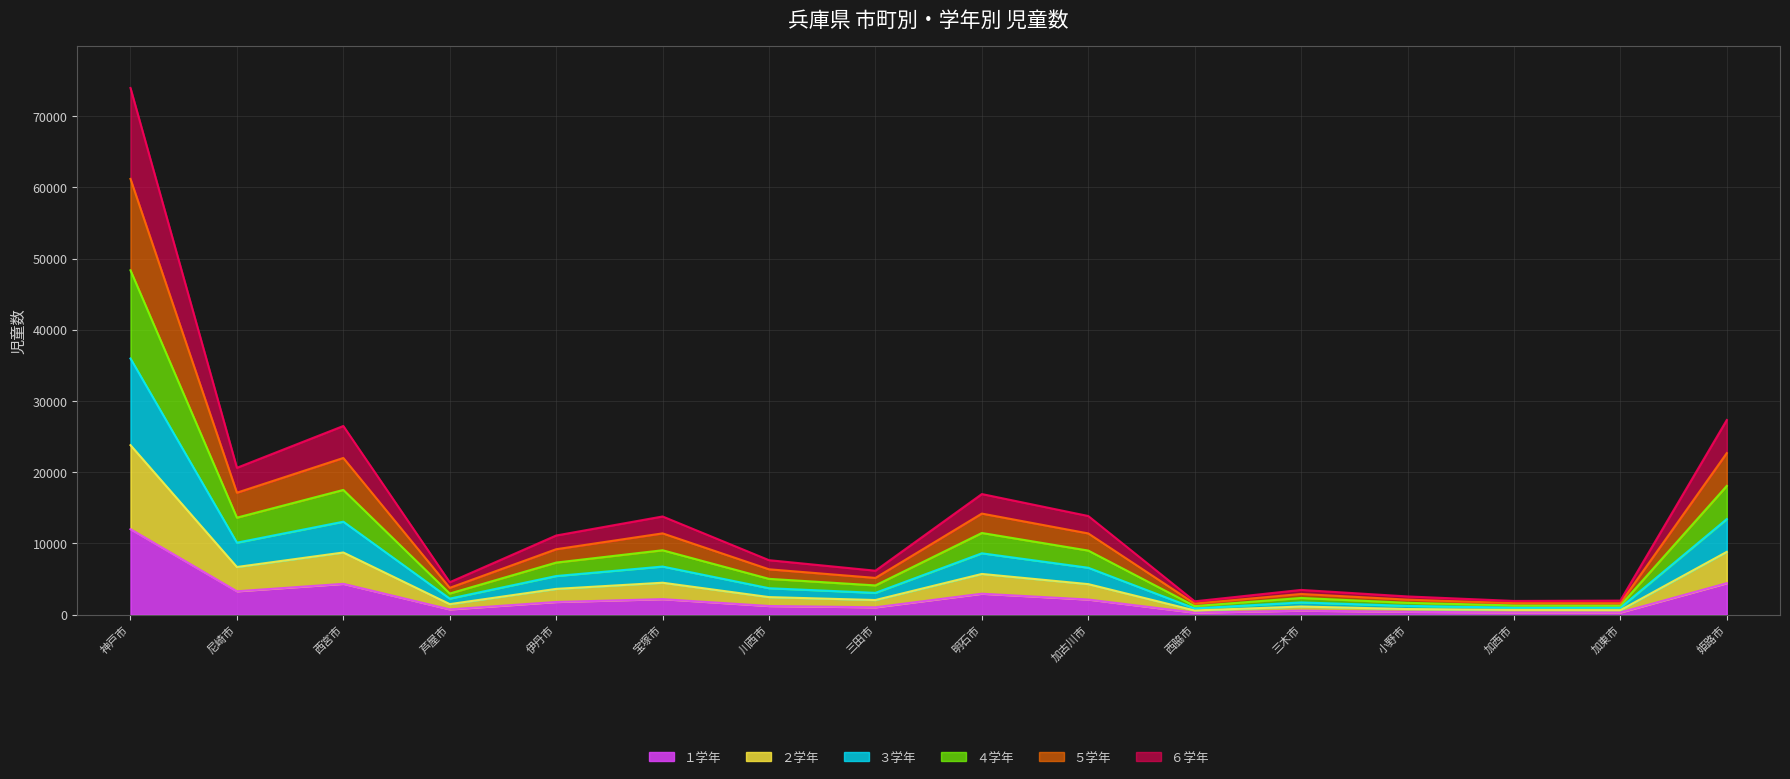

Which category has the highest value in the １学年 series?

神戸市